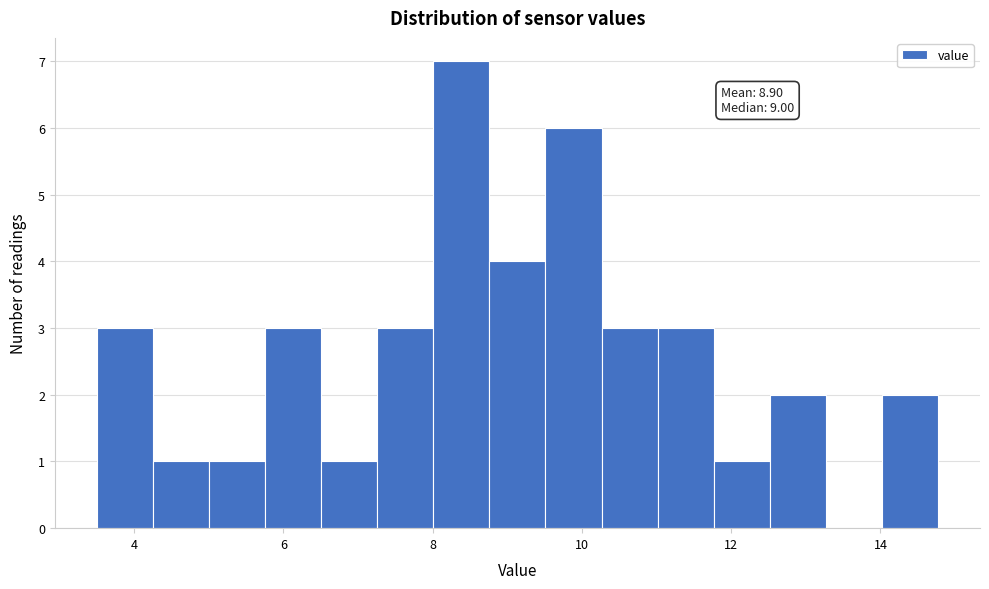

Around what value on the x-axis is the tallest bar? Give the approximate position of its centre, as read against the axis.

8.4